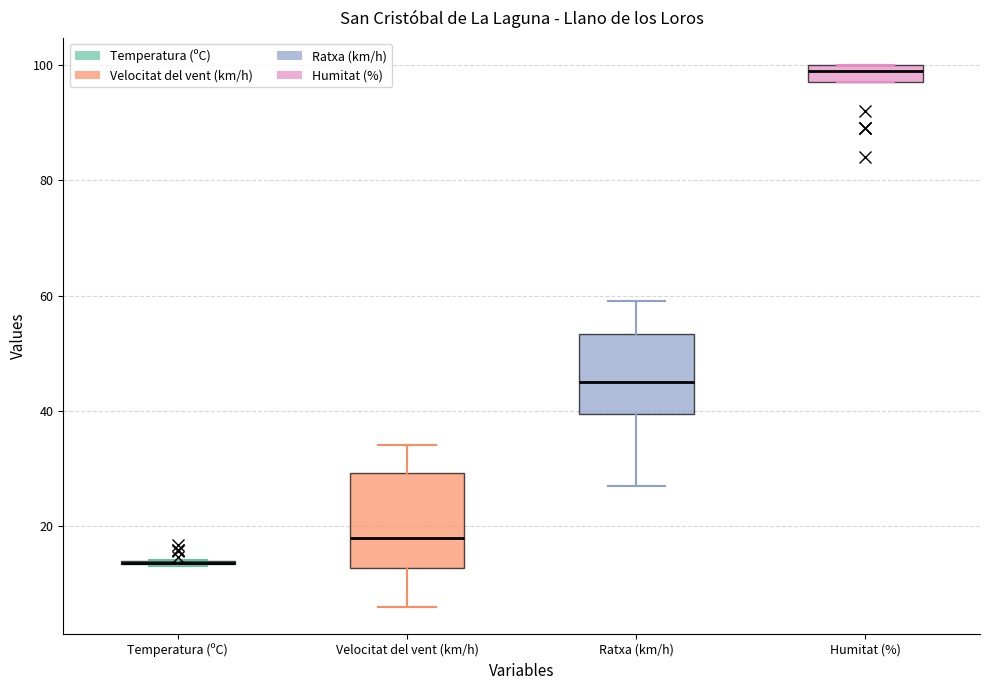

Comparing the boxes themselves (not the whiskers), which one is the tallest?

Velocitat del vent (km/h)